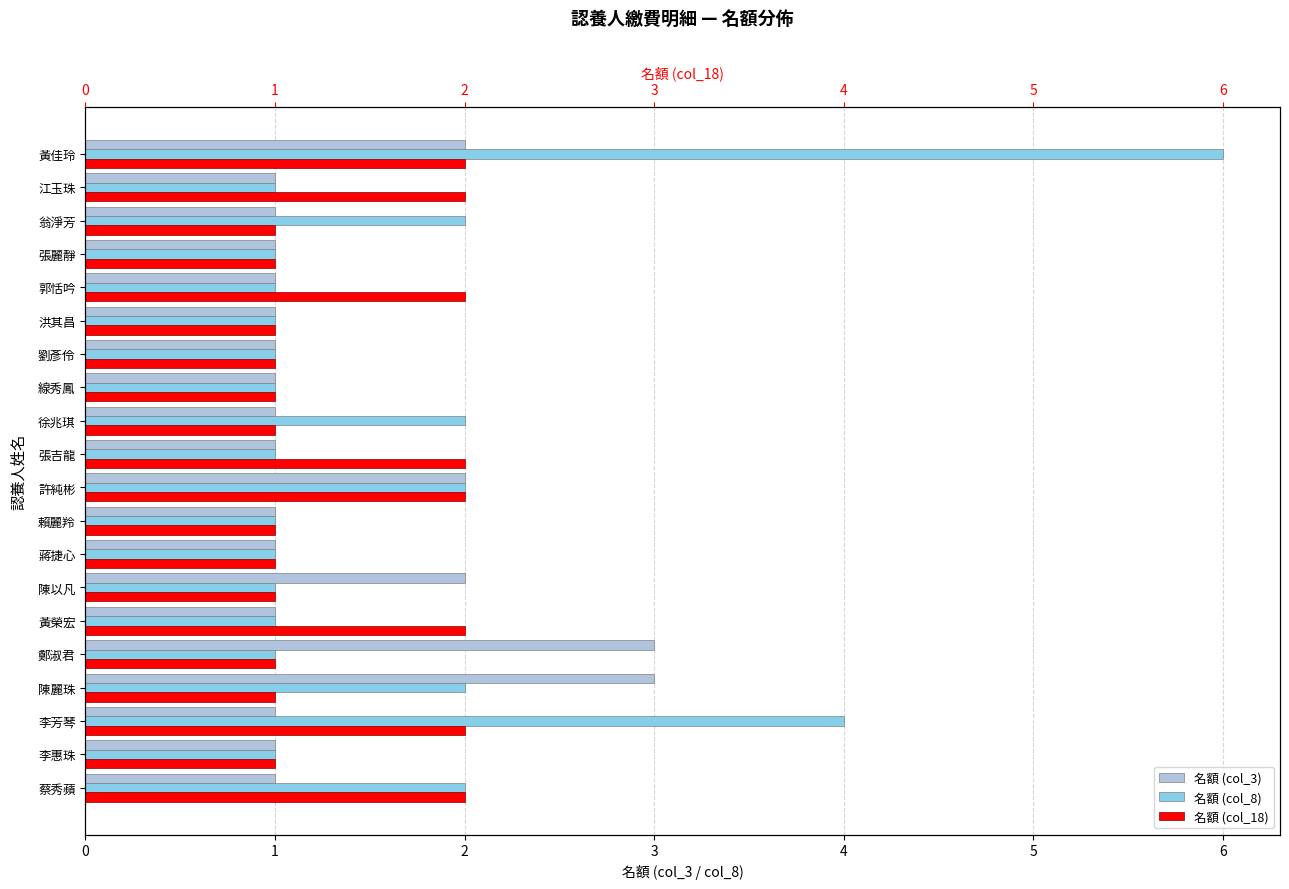

What is the maximum value shown in the chart?

6